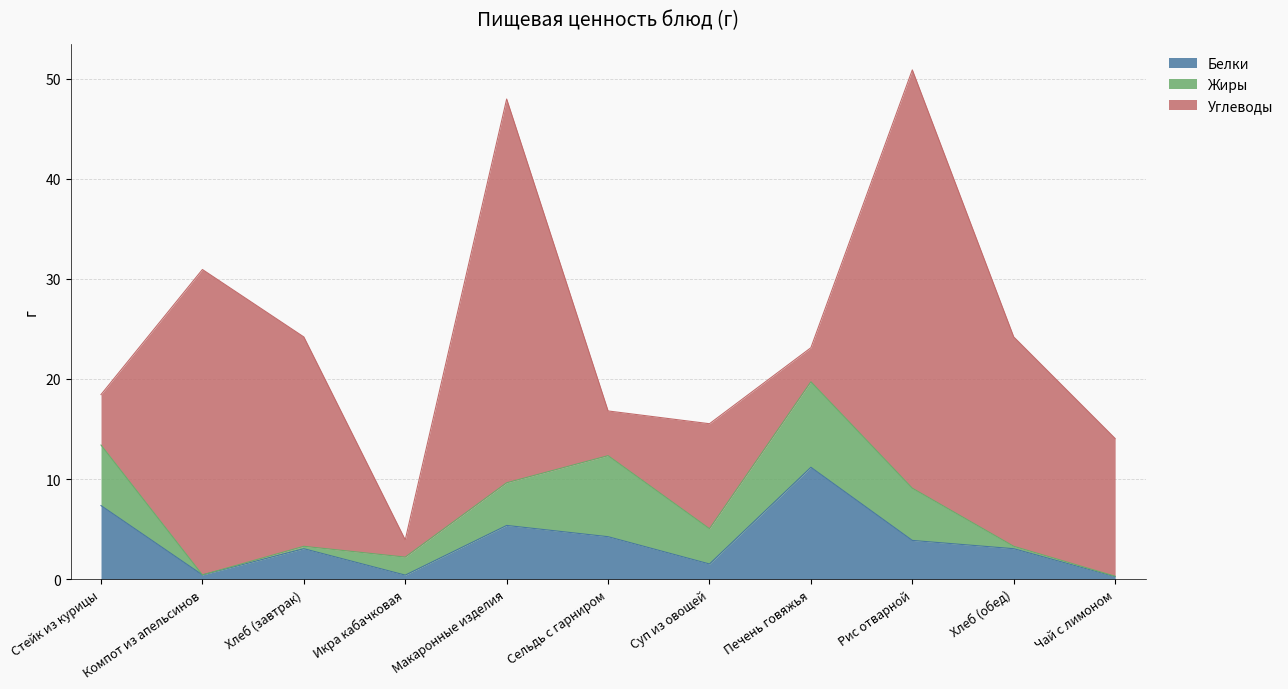

How many times do Белки and Жиры cross each other?

6